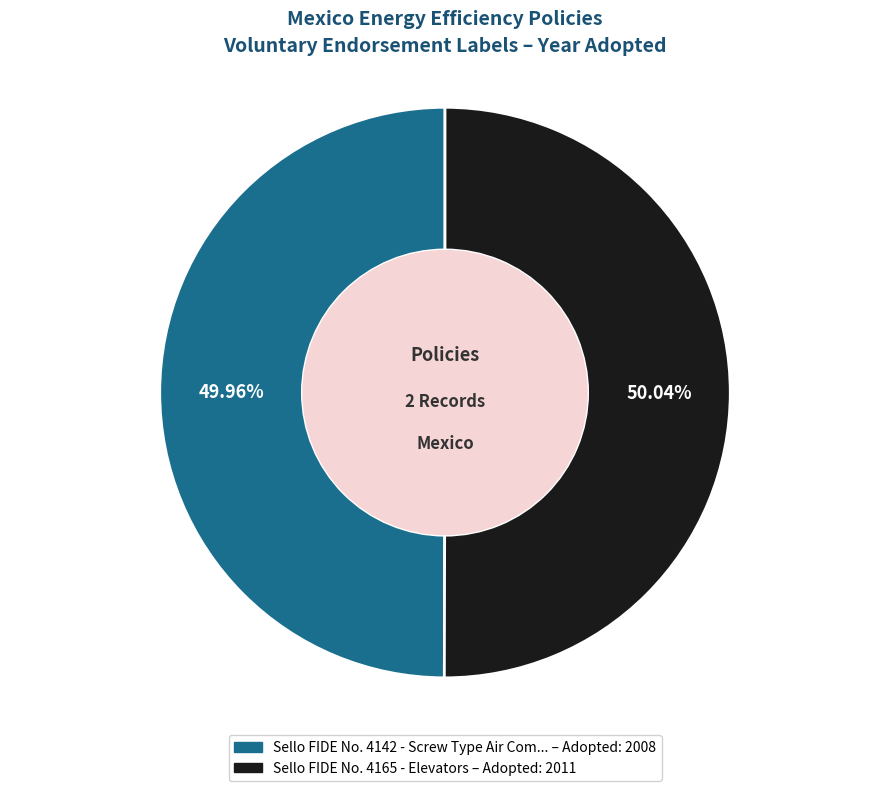

Is there any slice that represents more than half of the pie?

Yes